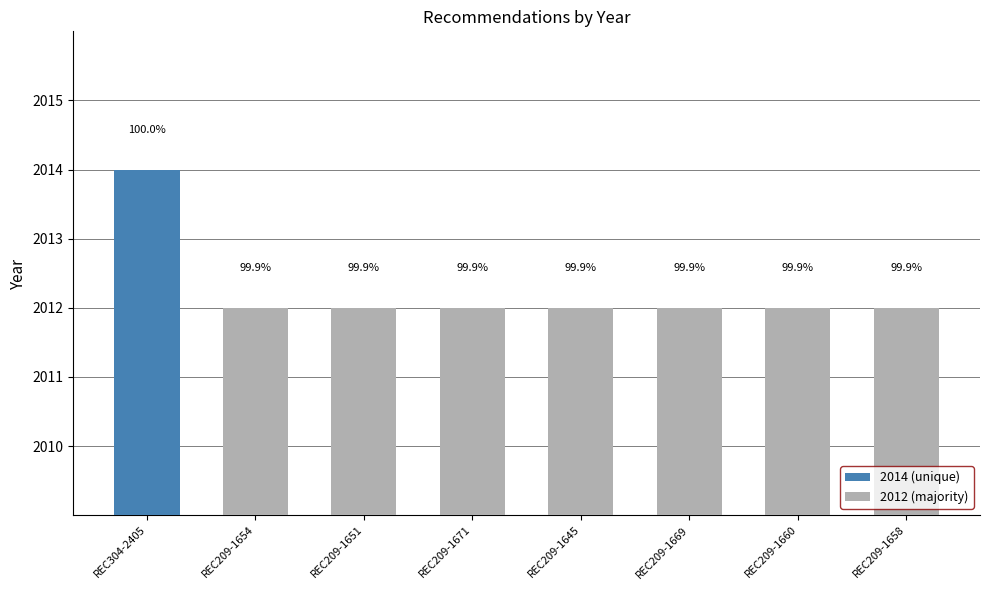

Are the bars horizontal?

No